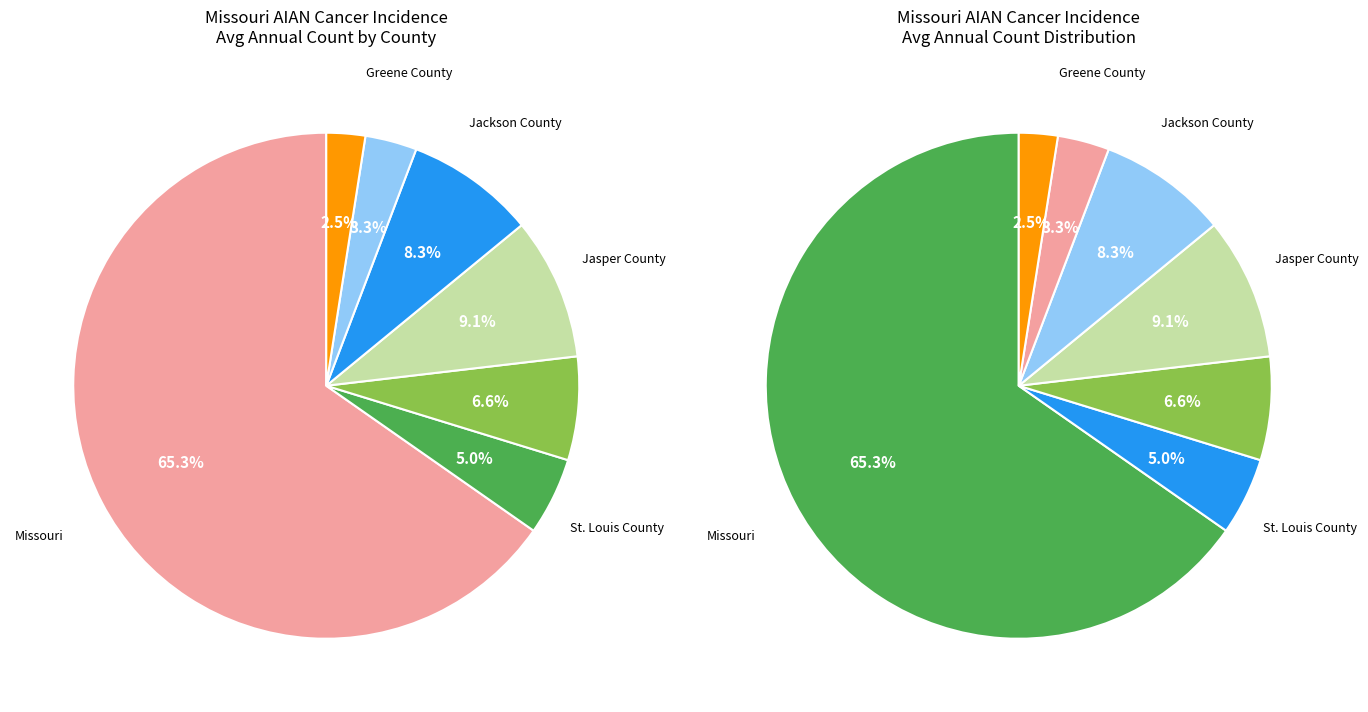

Which has a higher value, Missouri or Jasper County?

Missouri